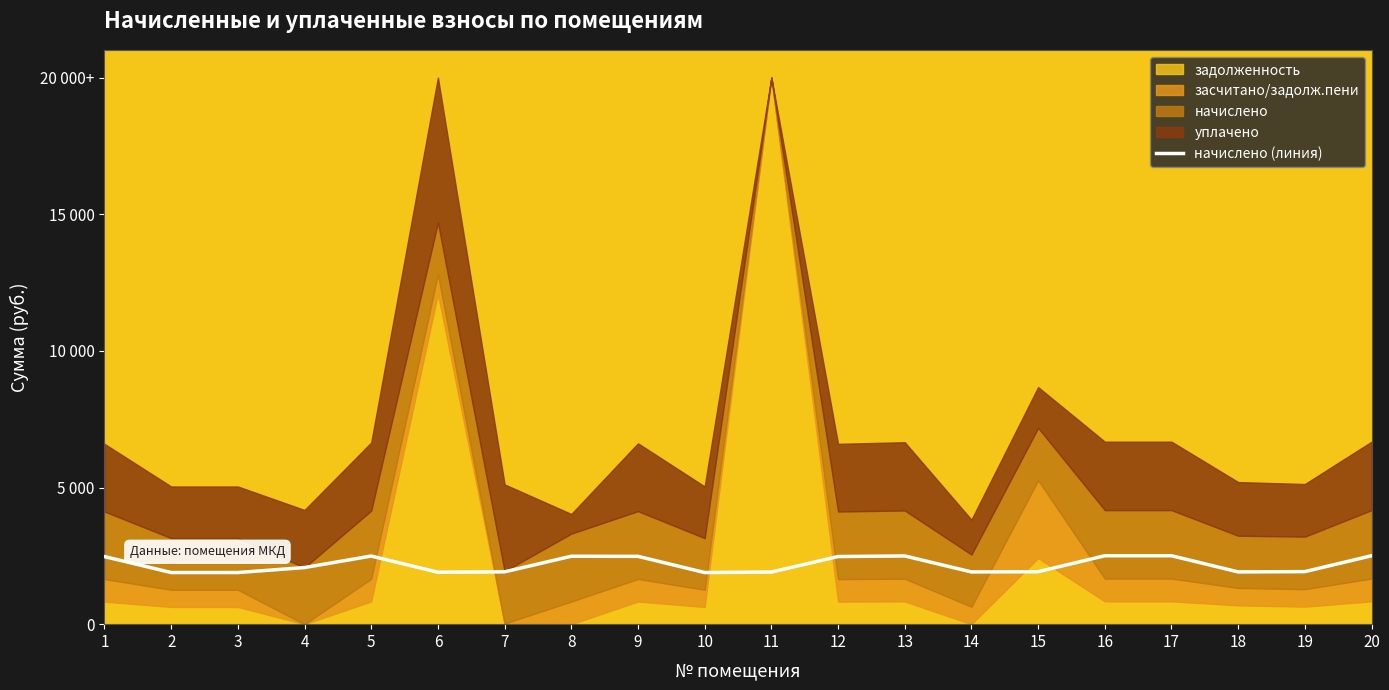

How many data points are less than 2071?

10